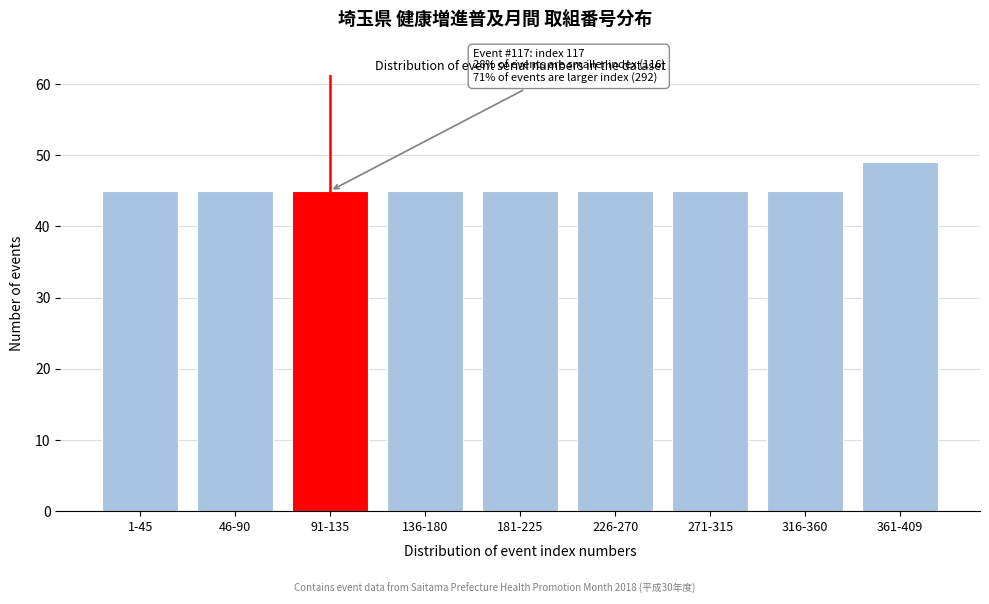

Reading left to right, transcribe all the data shown in this chart.

45	45	45	45	45	45	45	45	49